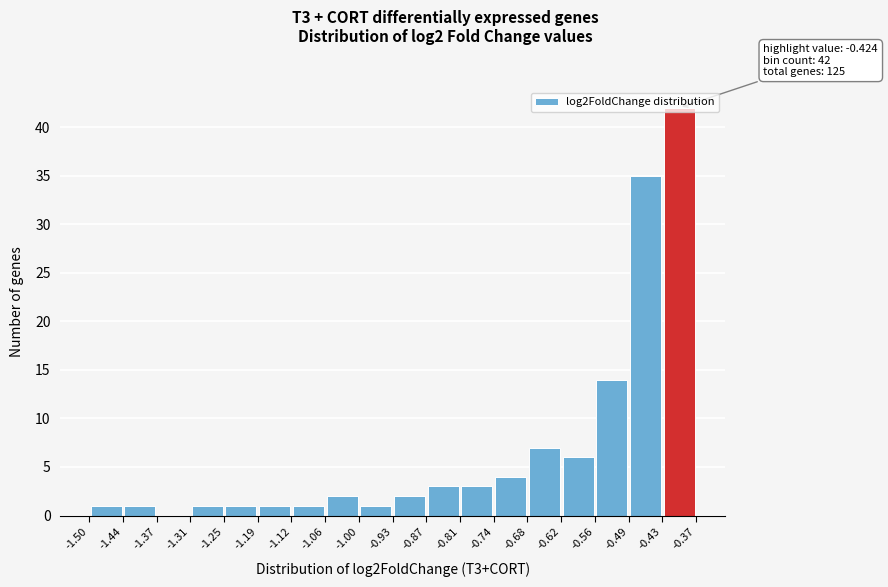

Over which range of the x-axis is the bar tallest?

-0.43 to -0.37